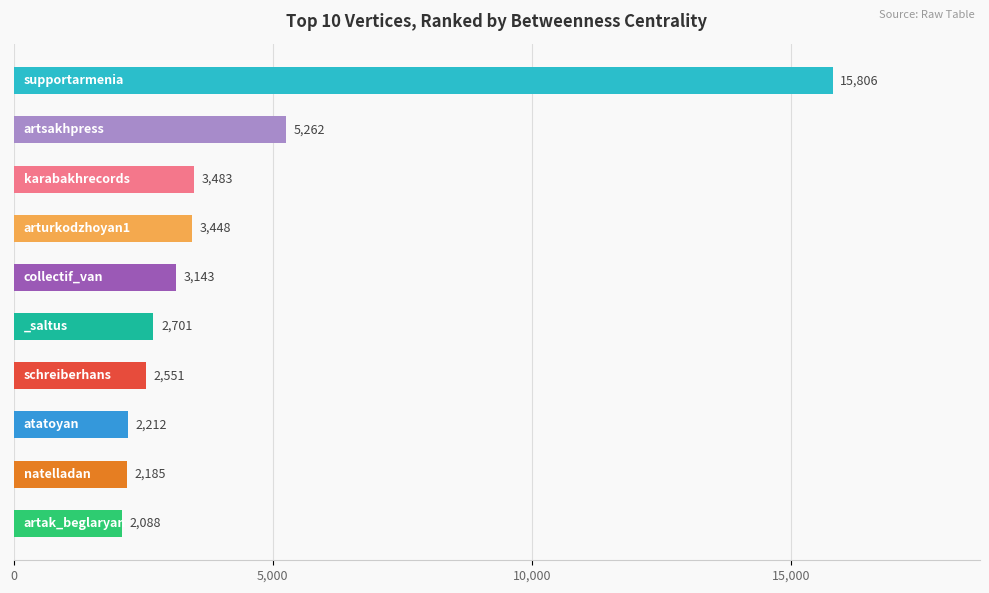

Count the number of categories in the chart.

10